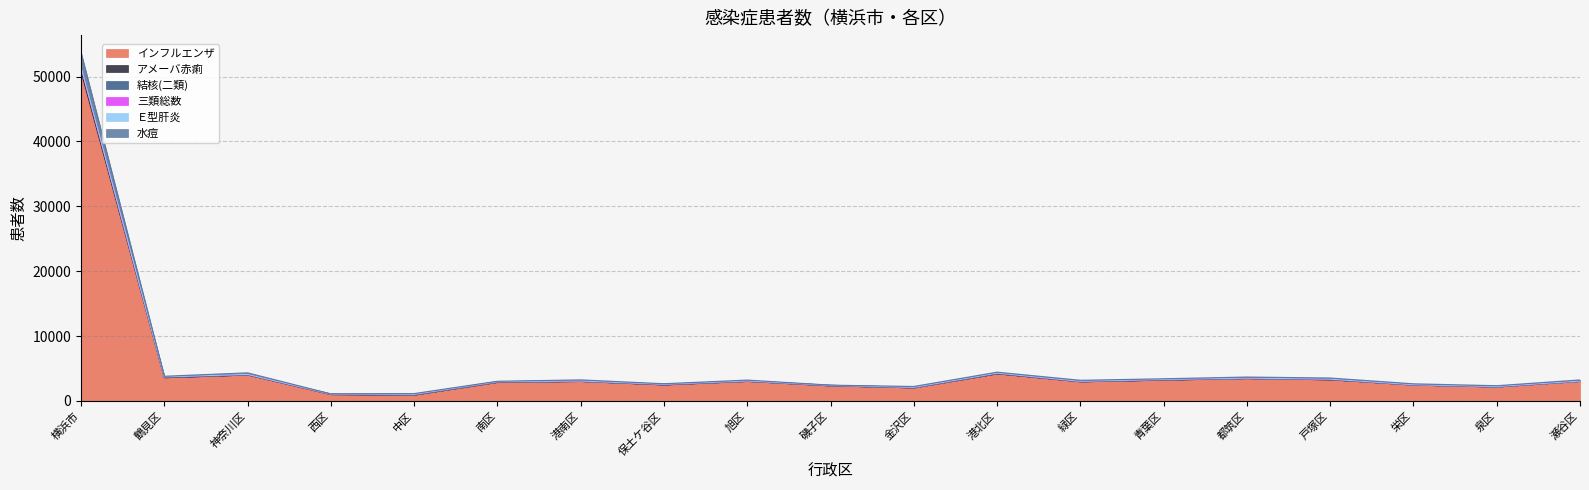

How many lines are shown in the chart?

6